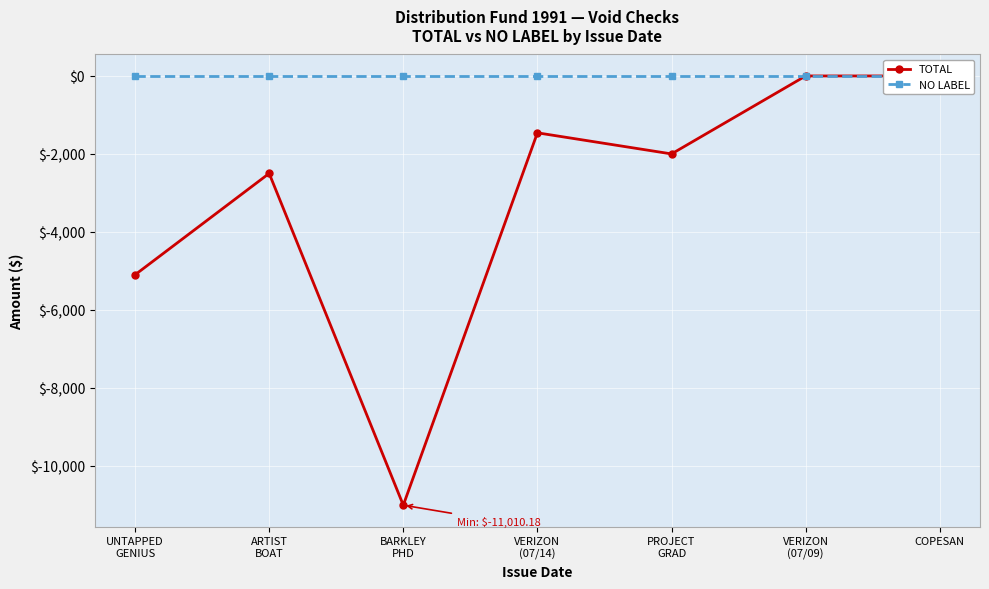

What is the label of the 6th point from the left?

VERIZON
(07/09)